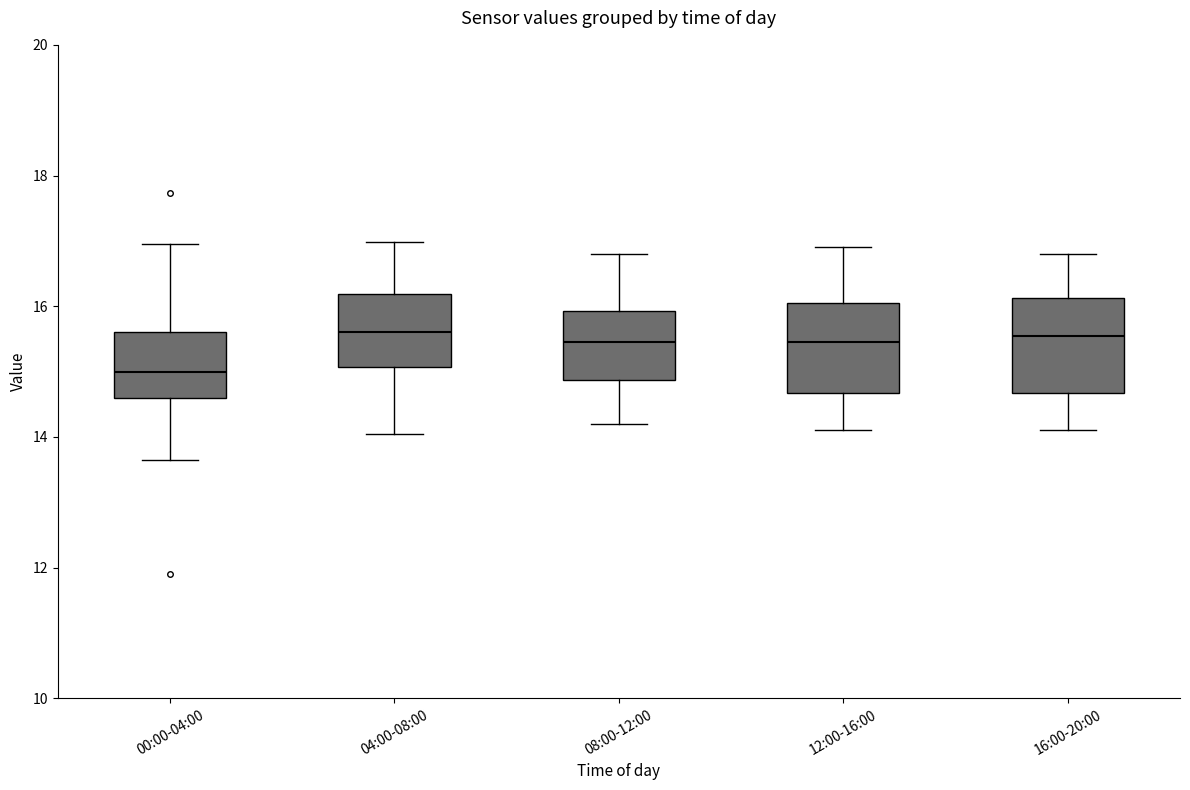

Reading left to right, transcribe this box plot: for each box, give where its median line is, the range the box spans, and where its two whiskers end, as read against the y-axis. The values are not printed on the chart, so give them approximately, as read against the axis.

00:00-04:00: median 15.0, box 14.6 to 15.6, whiskers 13.6 to 17.0
04:00-08:00: median 15.6, box 15.0 to 16.2, whiskers 14.0 to 17.0
08:00-12:00: median 15.4, box 14.8 to 16.0, whiskers 14.2 to 16.8
12:00-16:00: median 15.4, box 14.6 to 16.0, whiskers 14.2 to 17.0
16:00-20:00: median 15.6, box 14.6 to 16.2, whiskers 14.2 to 16.8